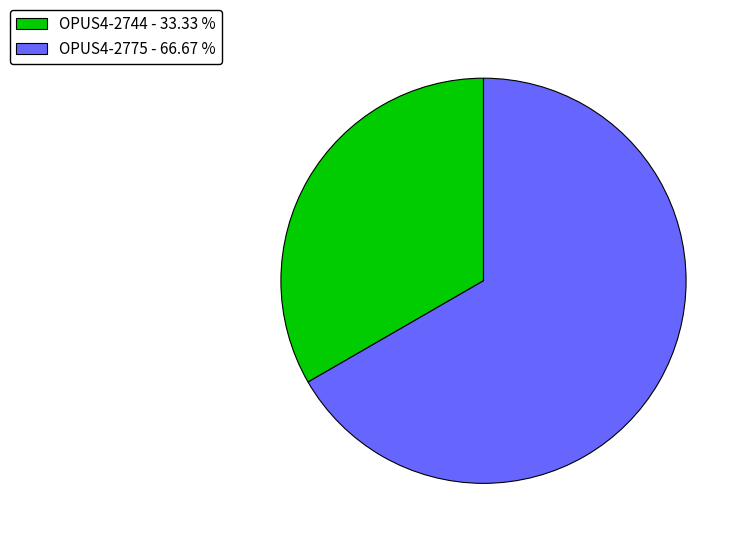

What is the ratio of the value at OPUS4-2744 - 33.33 % to the value at OPUS4-2775 - 66.67 %?

0.5